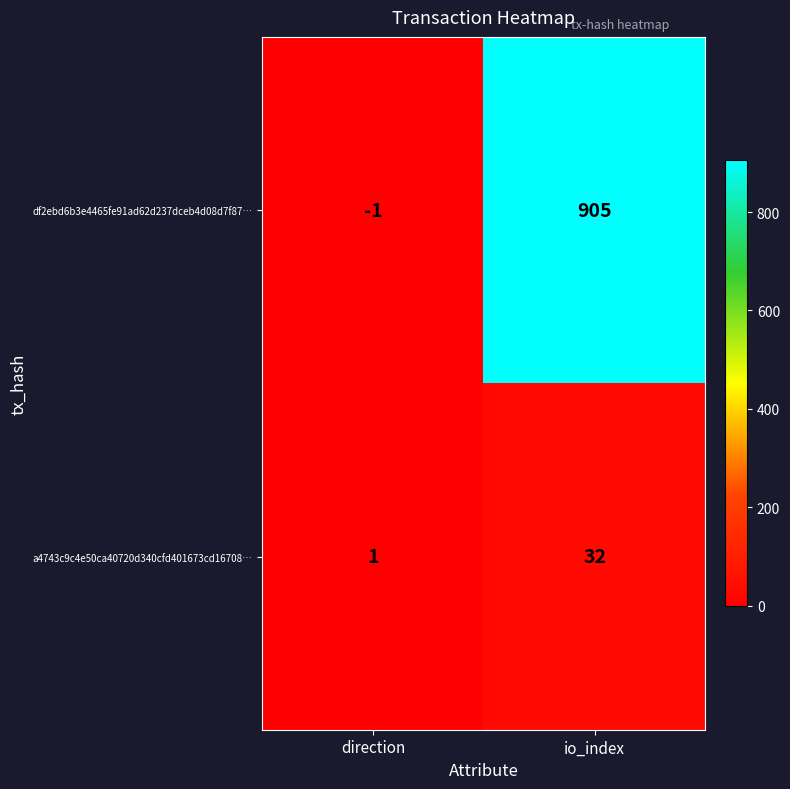

Rank the series by their average value, from highest to lowest.

df2ebd6b3e4465fe91ad62d237dceb4d08d7f87…, a4743c9c4e50ca40720d340cfd401673cd16708…